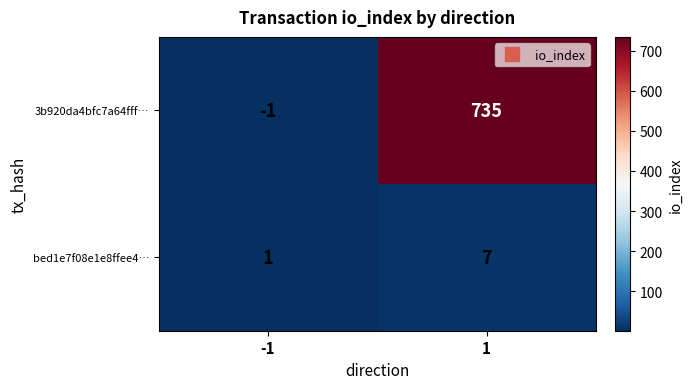

Is it true that bed1e7f08e1e8ffee4… equals 12 at 1?

False